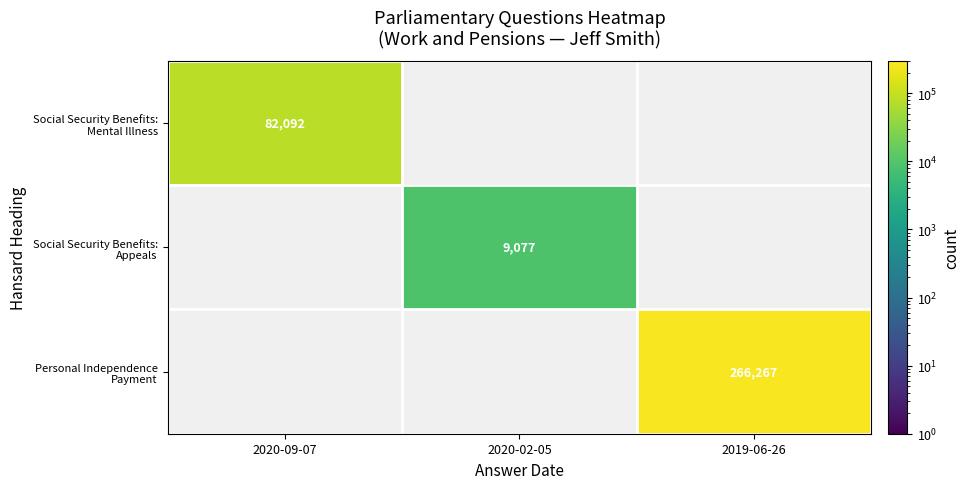

At how many categories does at least one series exceed 95726?

1